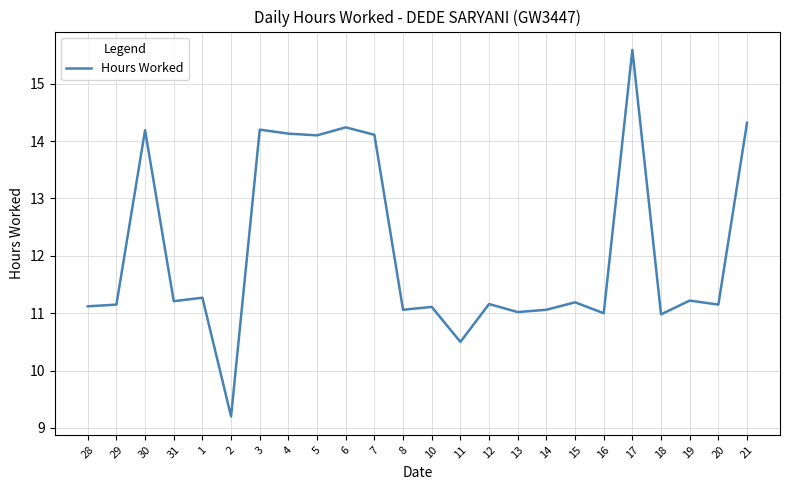

What is the difference between the maximum and minimum values?

6.4